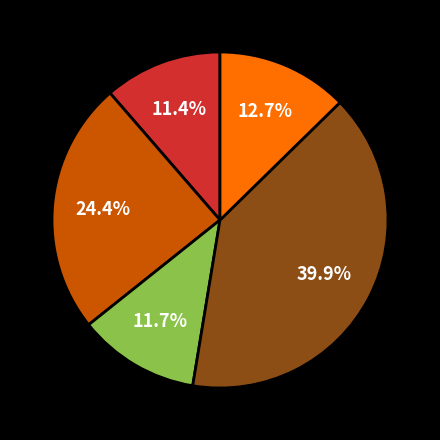

Is there any slice that represents more than half of the pie?

No